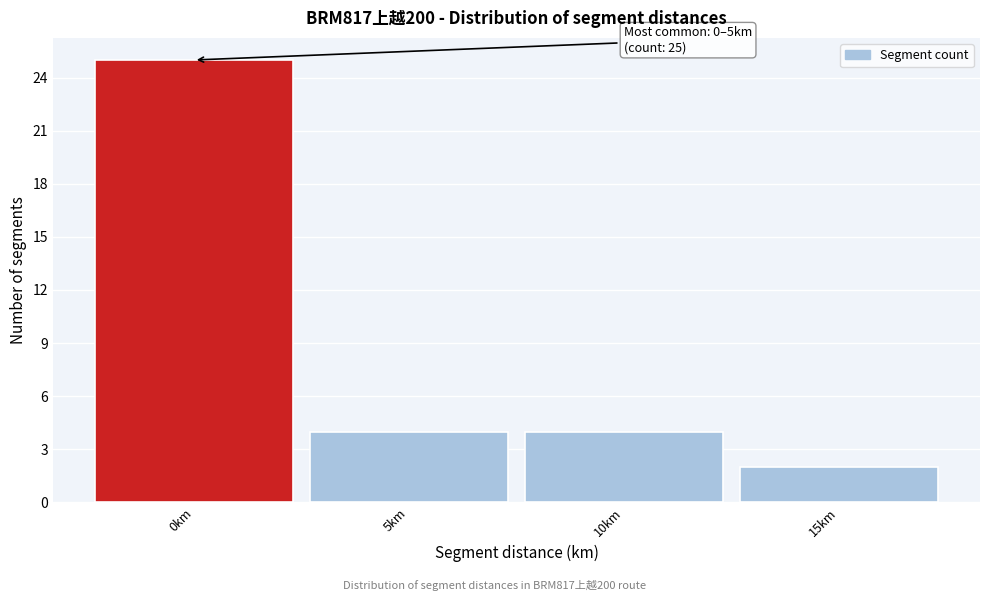

Reading left to right, extract all data points from this chart.

25	4	4	2